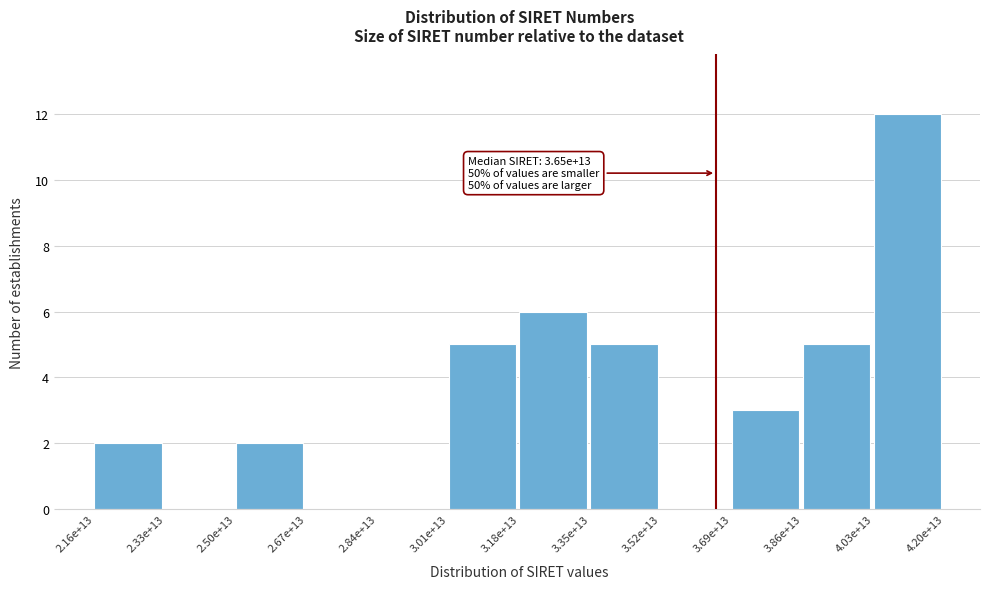

Reading left to right, list all the values displayed in this chart.

2.16e+13=2	2.33e+13=0	2.50e+13=2	2.67e+13=0	2.84e+13=0	3.01e+13=5	3.18e+13=6	3.35e+13=5	3.52e+13=0	3.69e+13=3	3.86e+13=5	4.03e+13=12